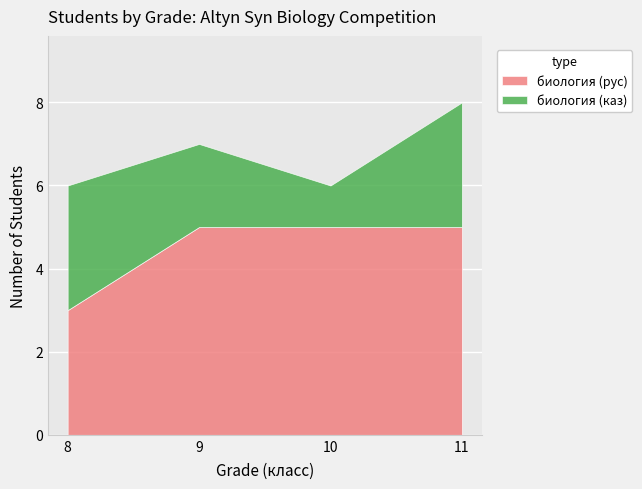

What are all the series names shown in the legend?

биология (рус), биология (каз)